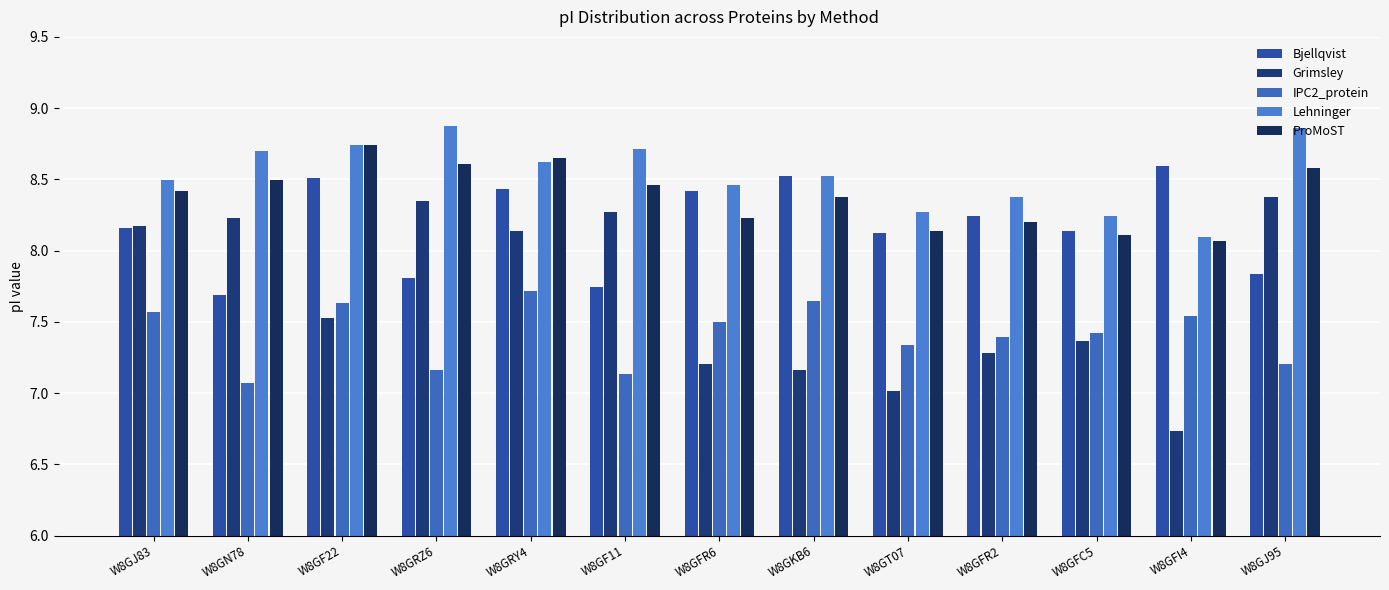

At which category is the sum across all series the highest?

W8GRY4